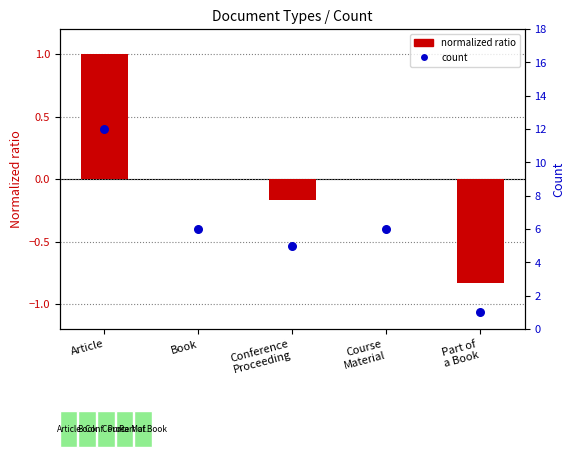

Which series has the largest total across all categories?

Count